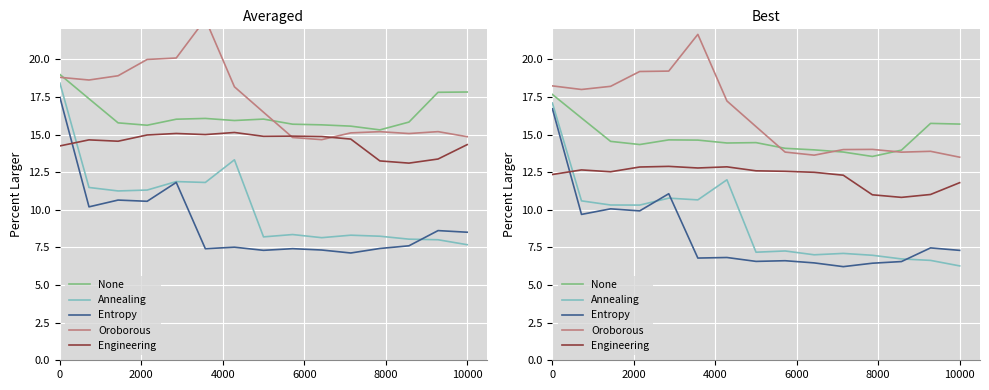

In None, how many points are higher than both neighbors (excluding endpoints)?

3